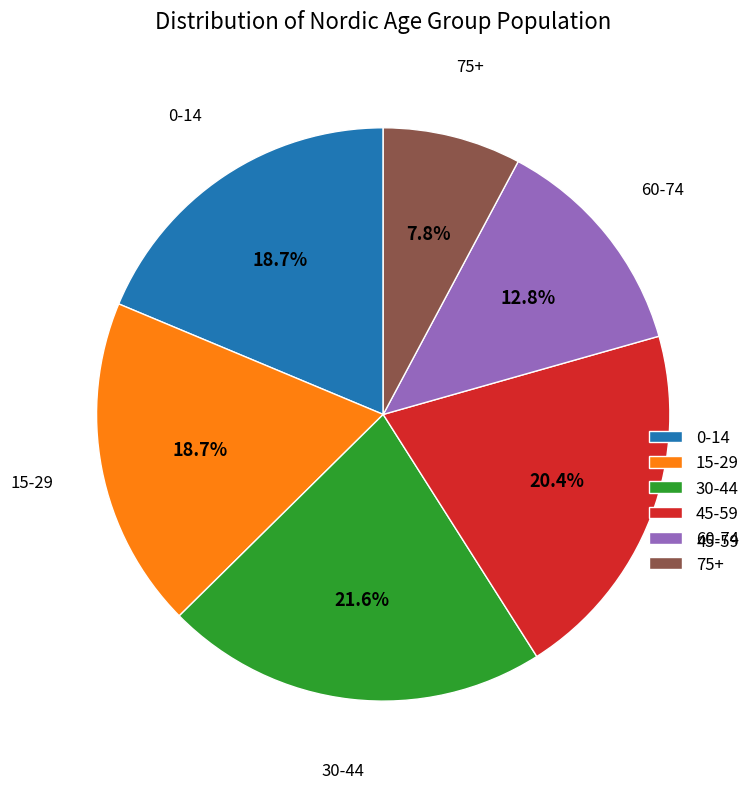

What is the largest slice in the pie chart?

30-44